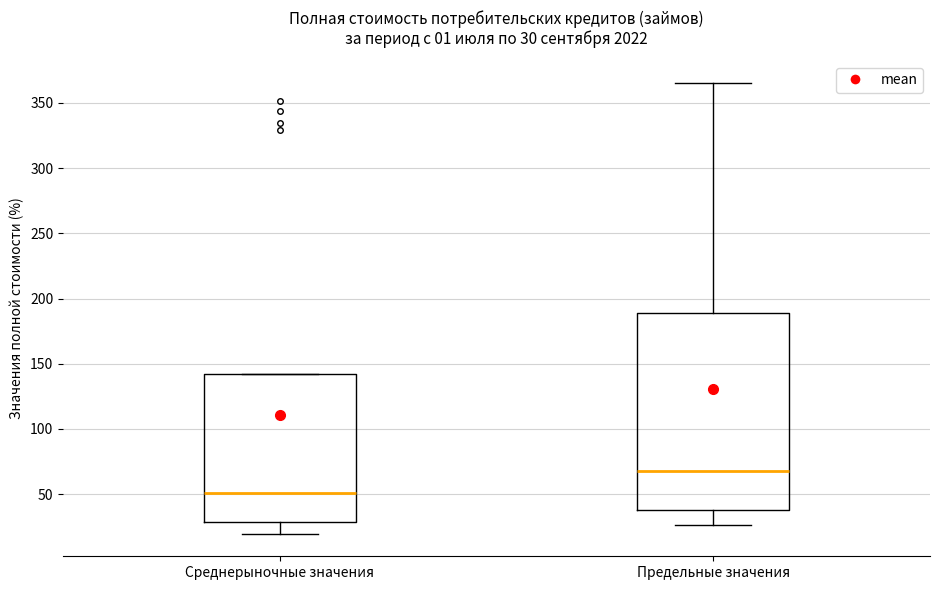

Which box's median line is the highest?

Предельные значения